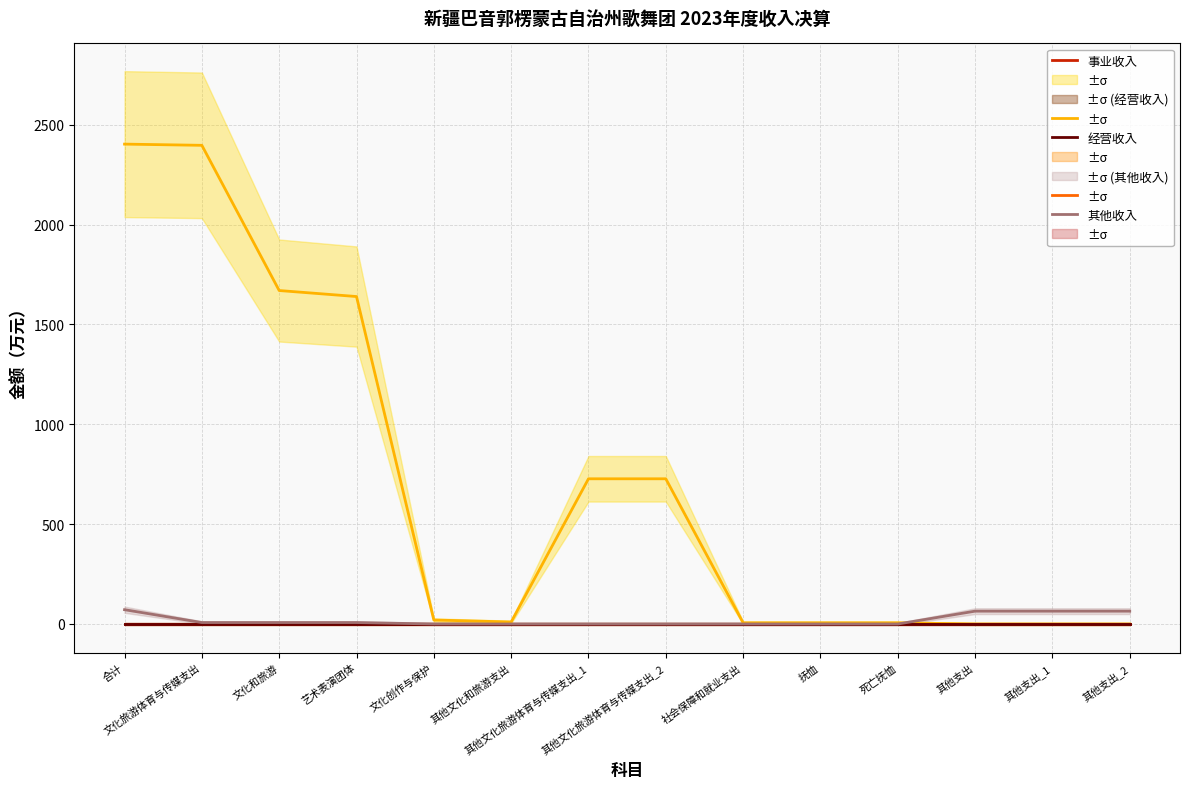

Does the chart have visible grid lines?

Yes